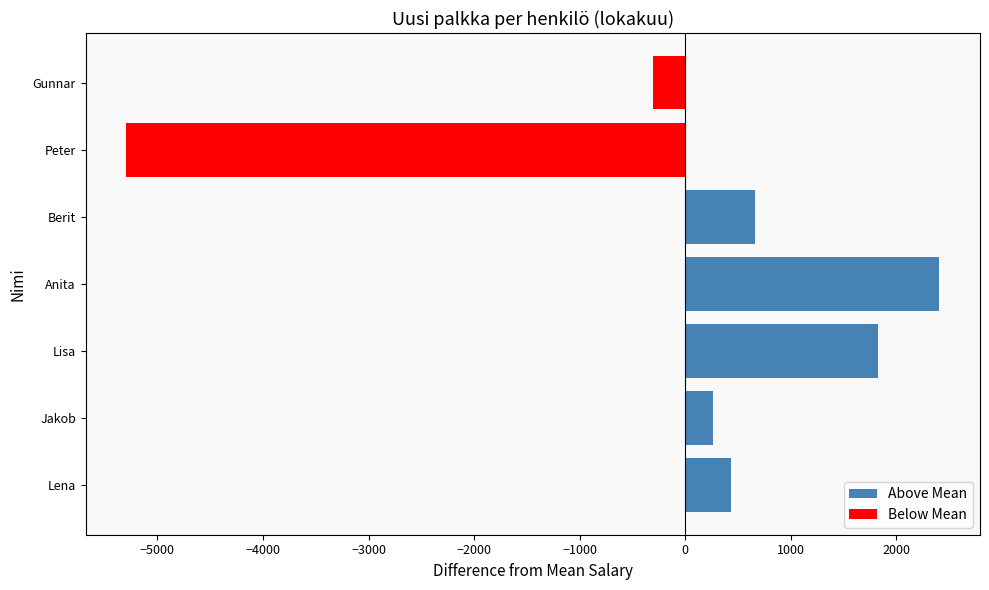

What position from the right is Lena?

7